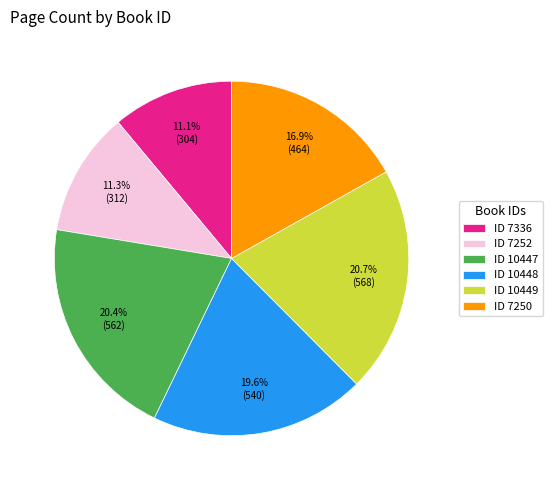

Do ID 10448 and ID 10447 together represent more than half of the pie?

No